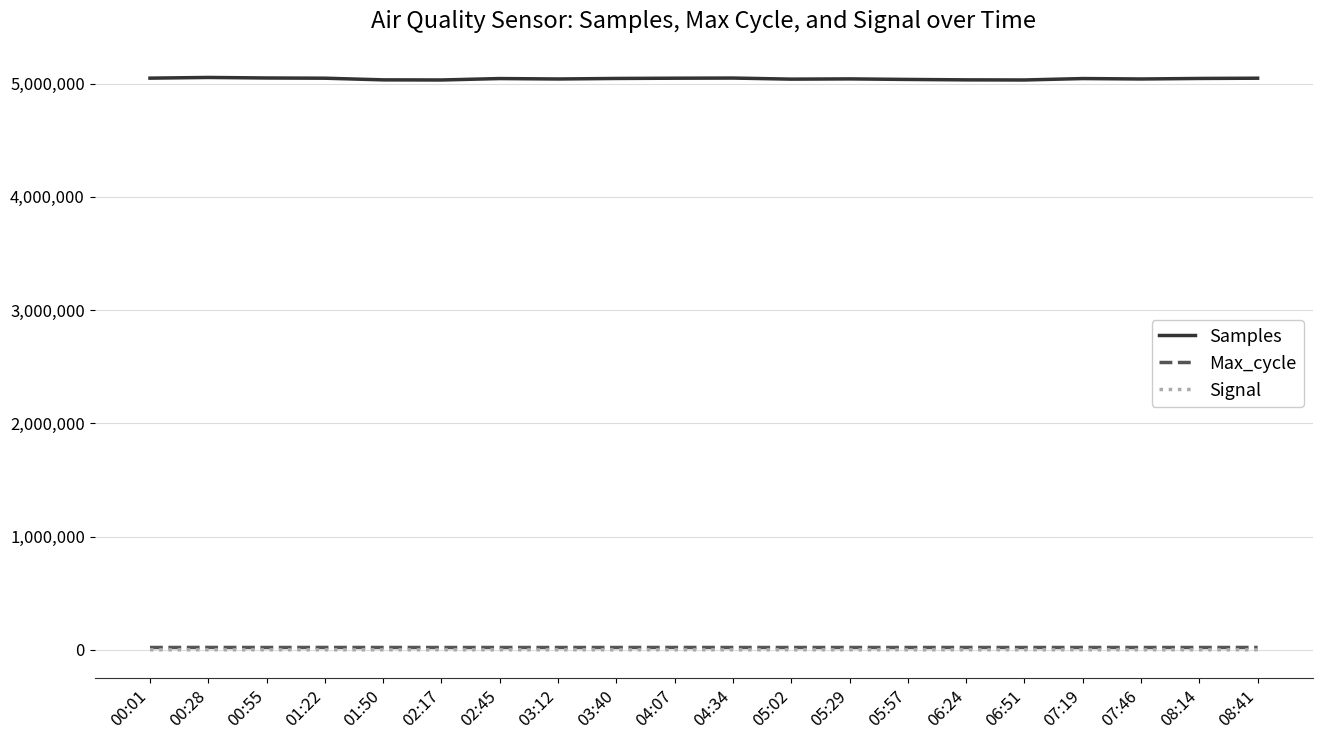

The value of Samples at 05:29 is 5040850. True or false?

True